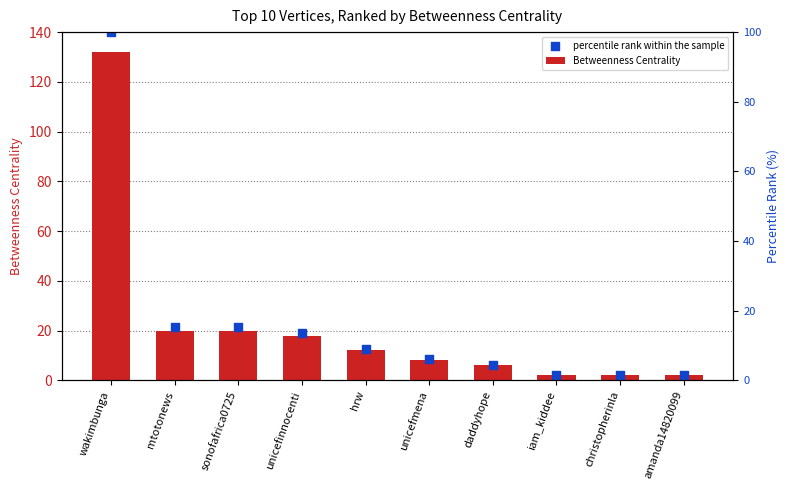

What is the total value across all series at amanda14820099?

4.1